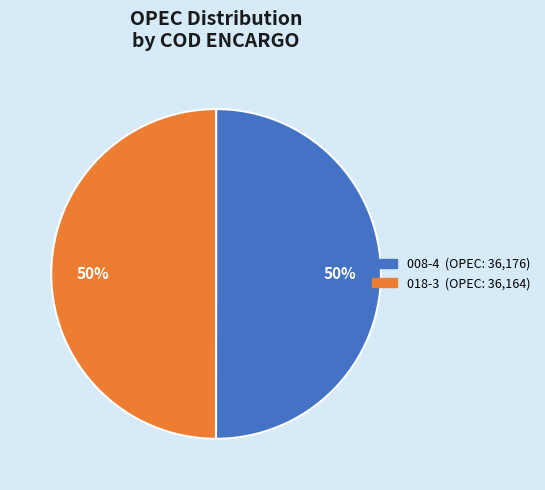

Count the number of slices in the pie.

2